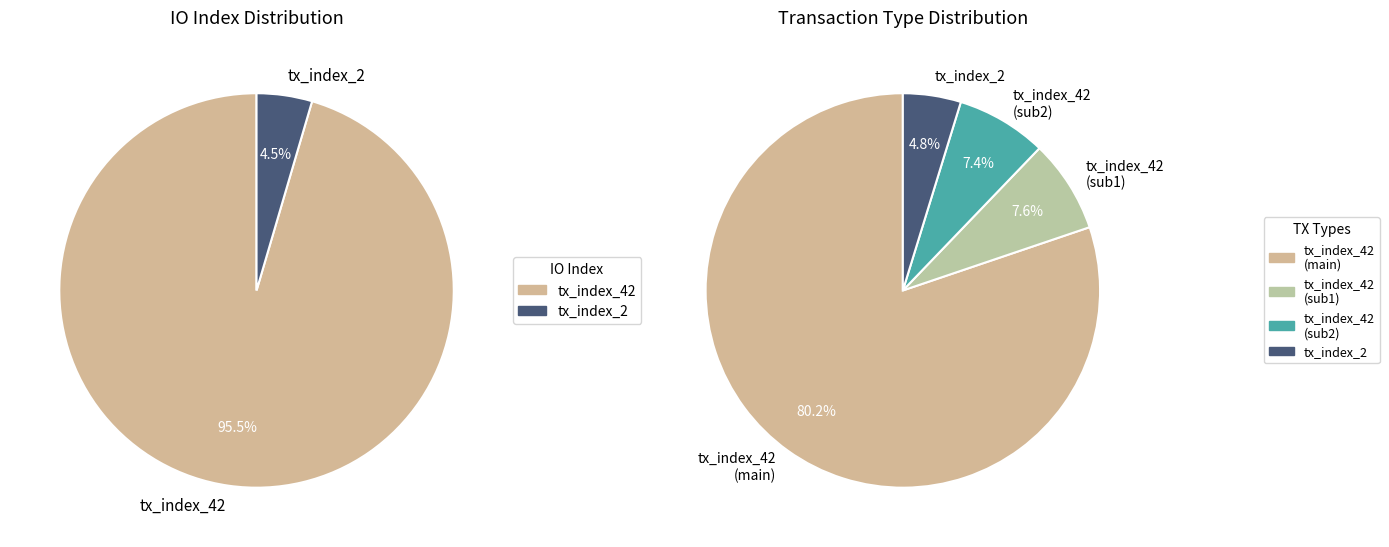

Combined, what portion of the pie is tx_index_2 and tx_index_42?

100.0%